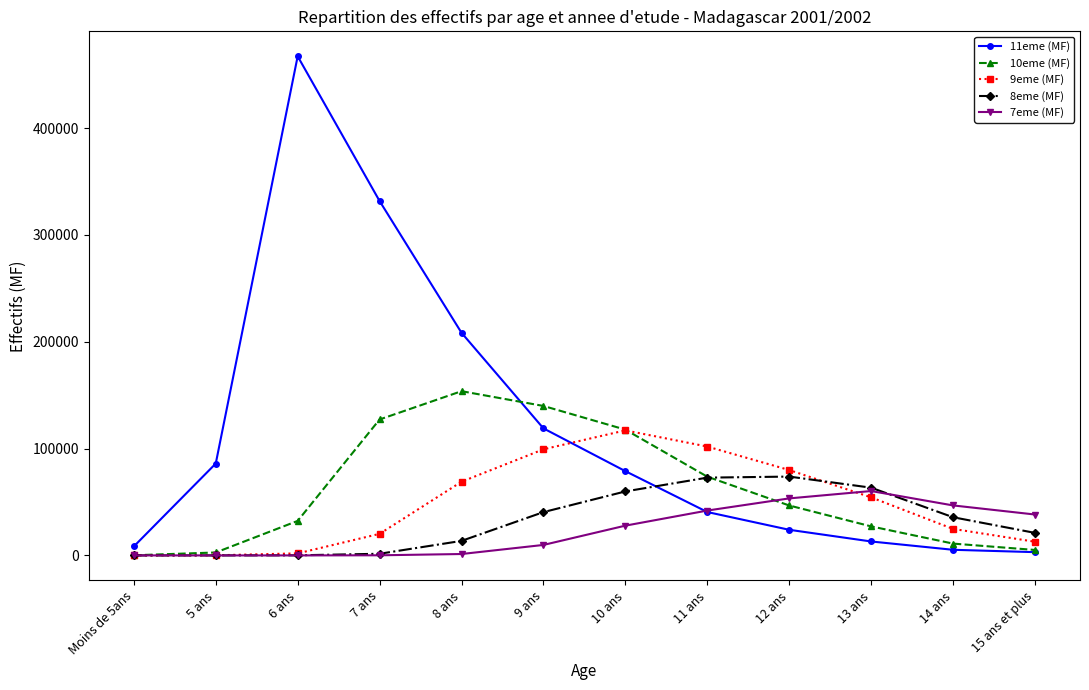

True or false: 7eme (MF) has a value of 1307 at 8 ans.

True